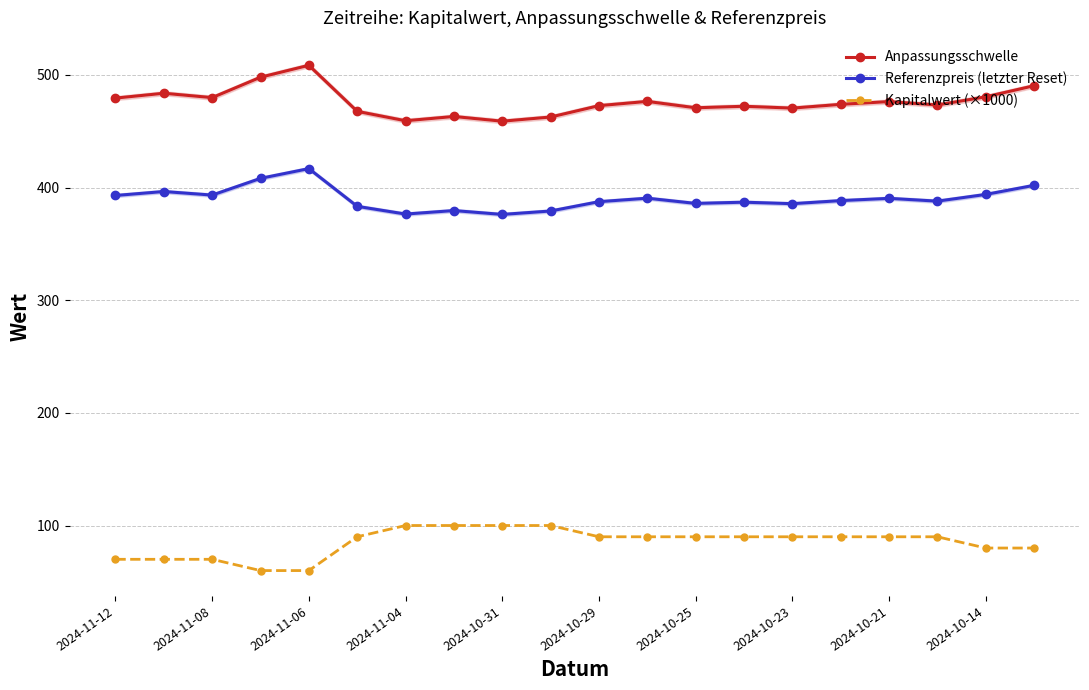

In Referenzpreis (letzter Reset), how many points are higher than both neighbors (excluding endpoints)?

6